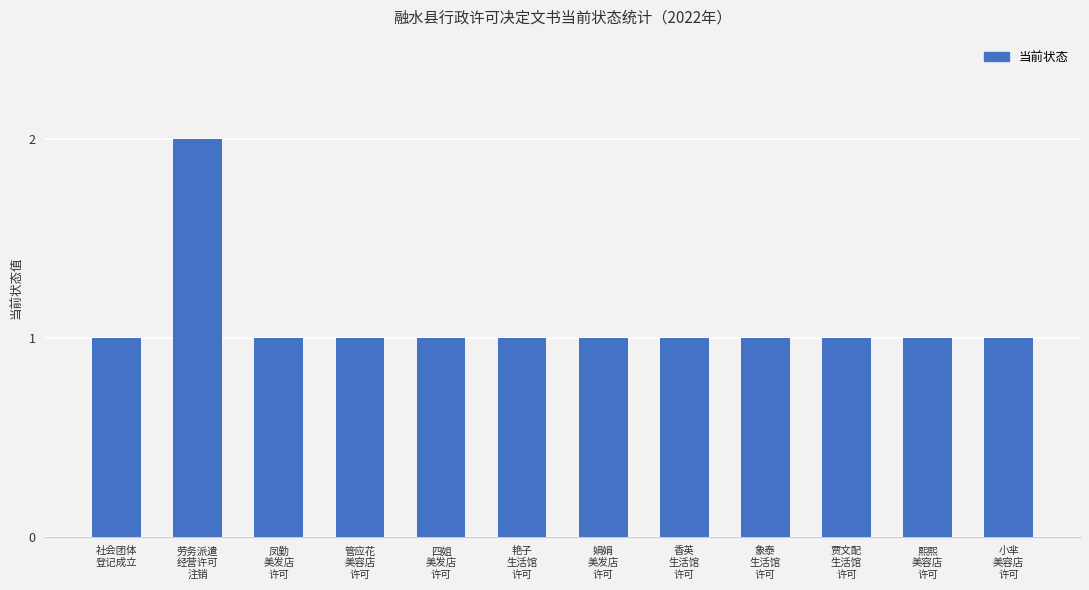

What position from the left is 劳务派遣
经营许可
注销?

2